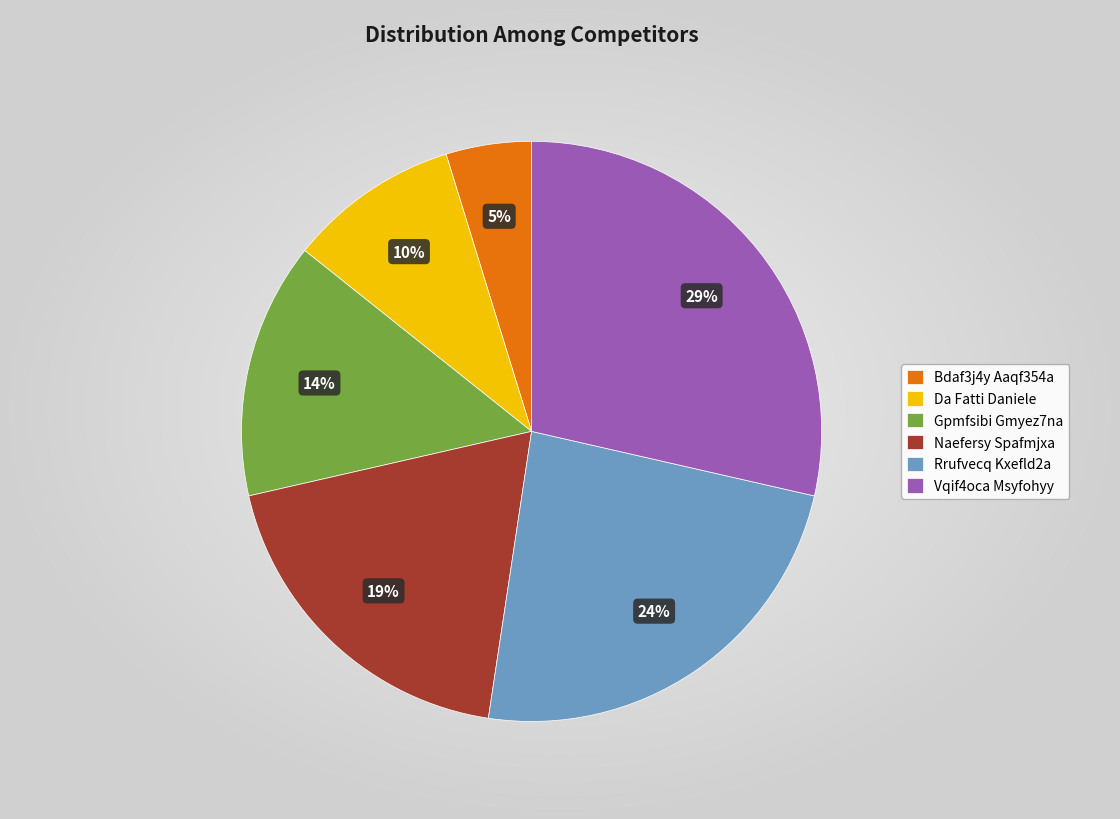

Is the sum of Da Fatti Daniele and Naefersy Spafmjxa greater than half?

No